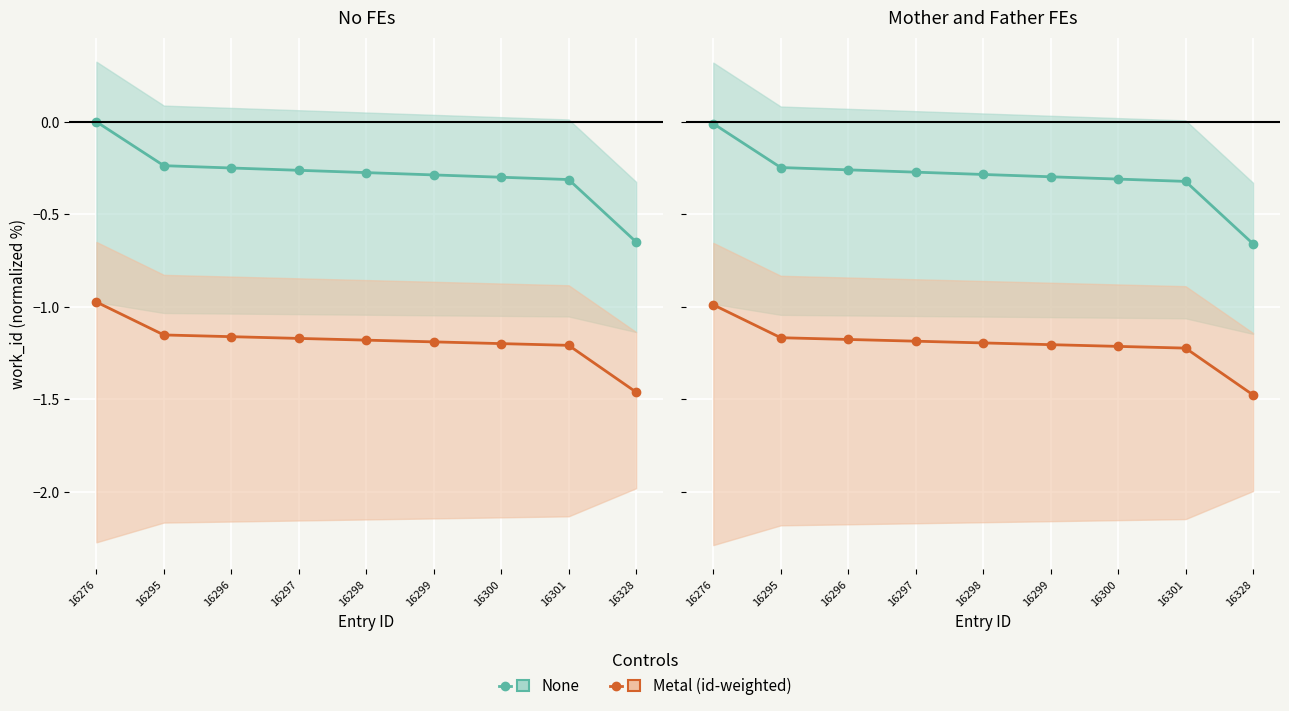

What is the difference between the highest and lowest values at 16298?

0.9